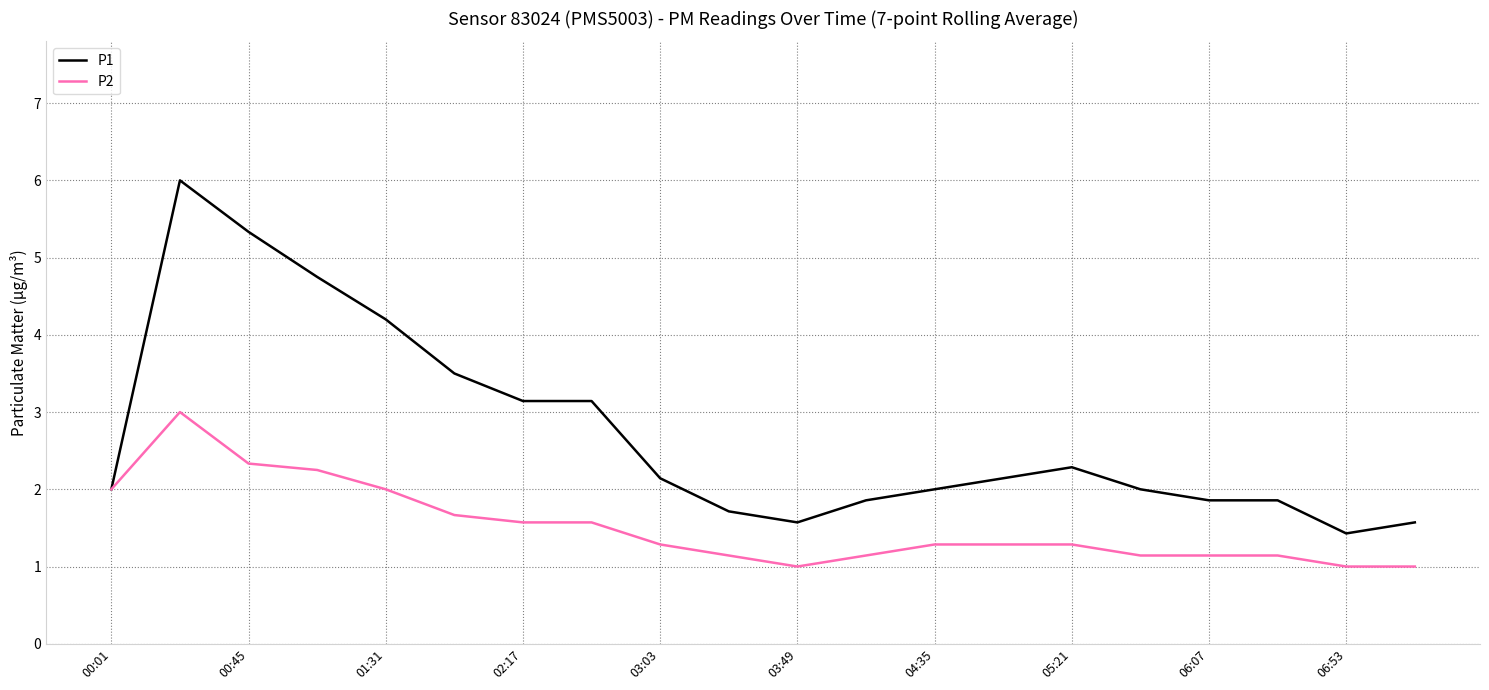

How many categories are shown in the chart?

20